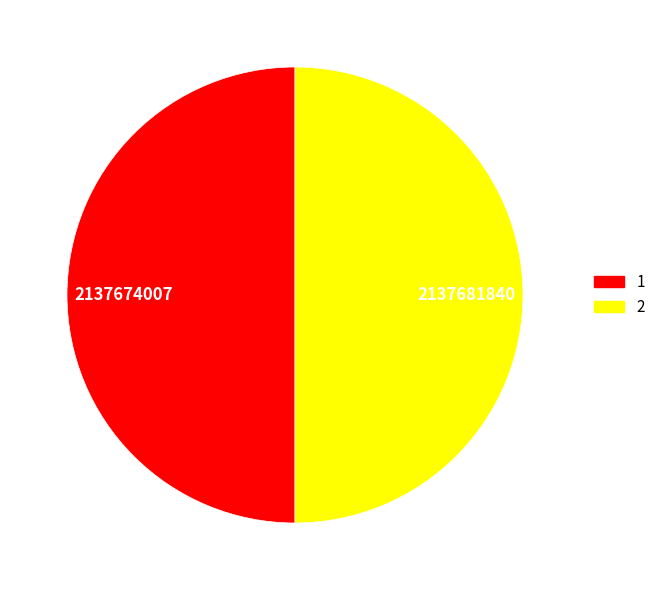

Is the sum of 2 and 1 greater than half?

Yes